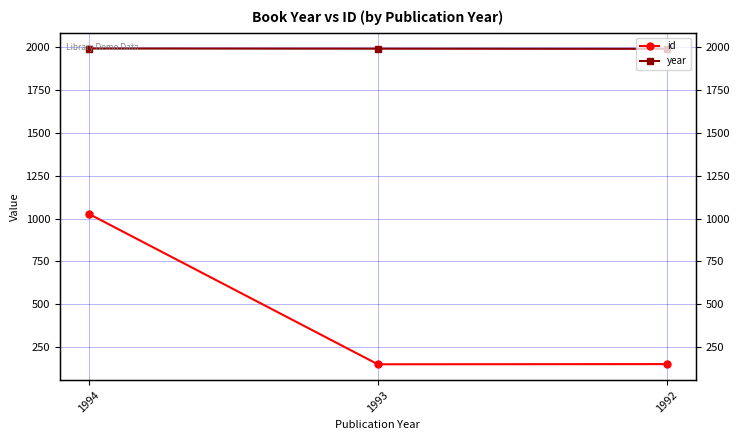

True or false: id has a value of 94 at 1992.

False